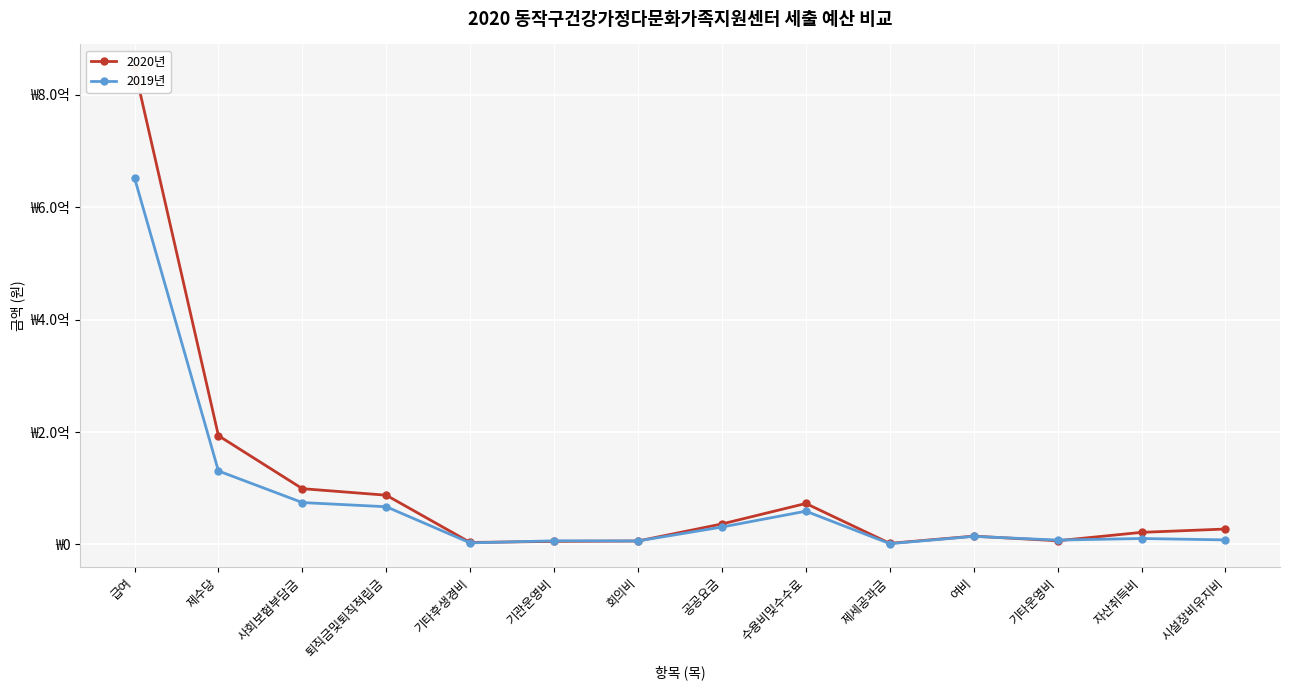

Rank the series by their average value, from lowest to highest.

2019년, 2020년